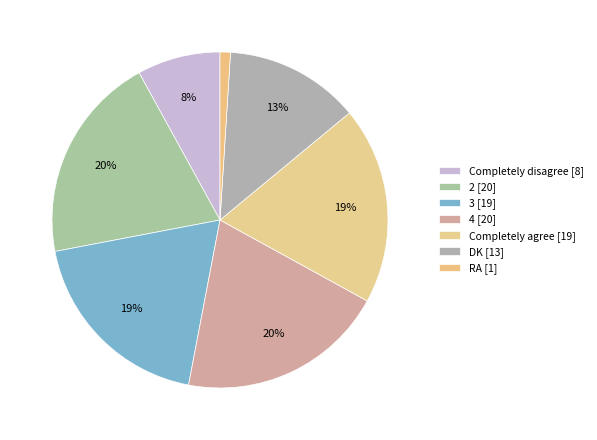

To the nearest percent, what percentage of the pie is 2?

20%